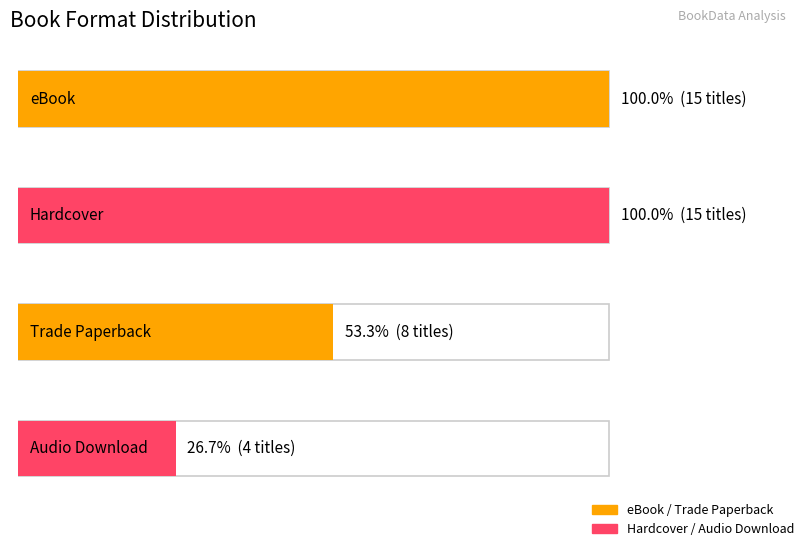

What position from the left is Audio Download?

4